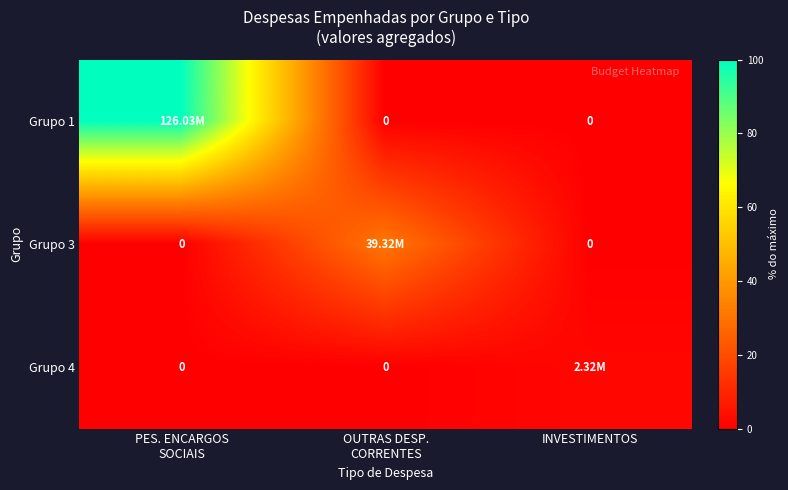

Between OUTRAS DESP.
CORRENTES and PES. ENCARGOS
SOCIAIS, which is larger?

PES. ENCARGOS
SOCIAIS